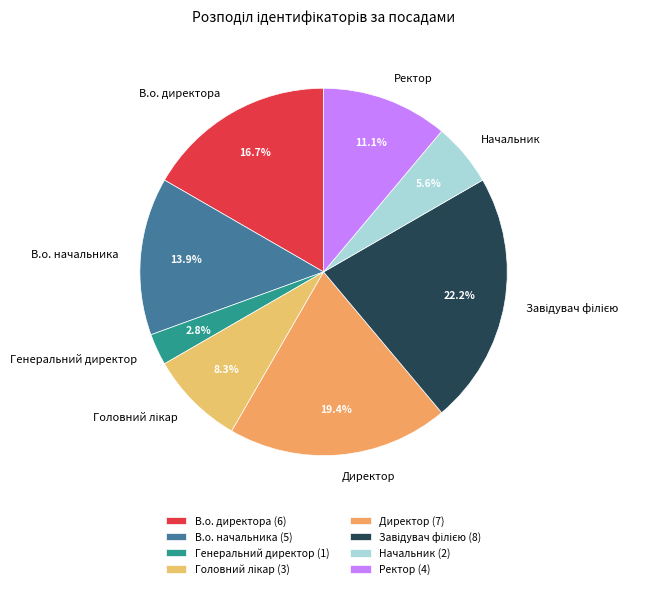

How many segments does this pie chart have?

8